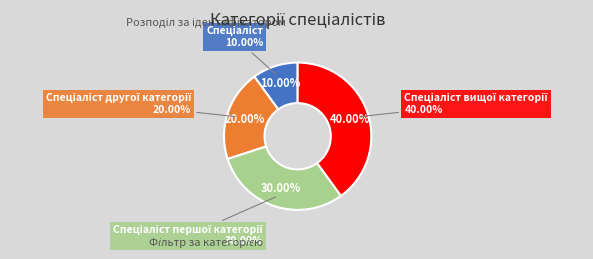

Is there any slice that represents more than half of the pie?

No